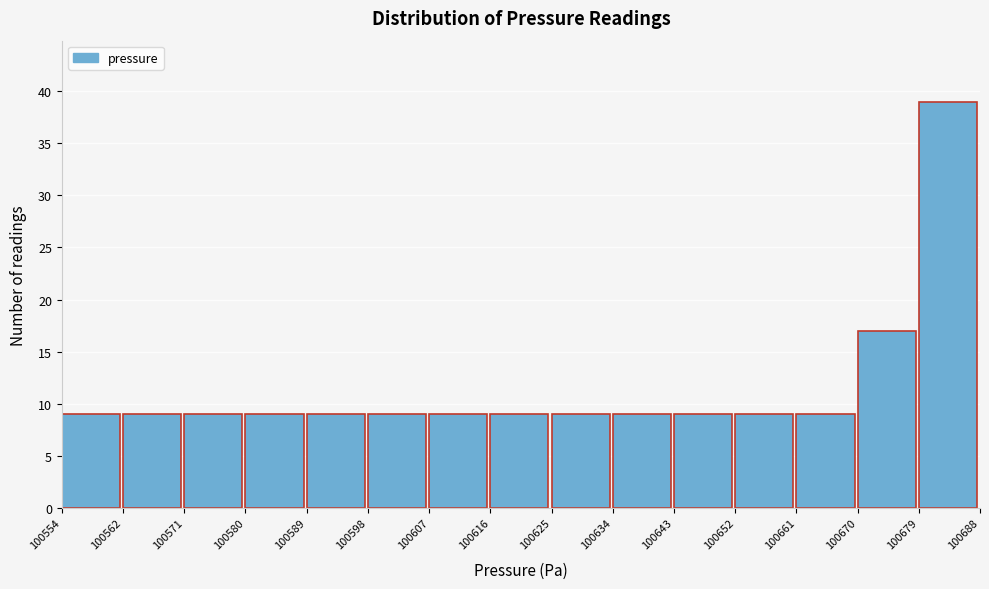

Reading left to right, list every bar in this chart as the range it spans on the x-axis followed by its height. The values are not printed on the chart, so give them approximately, as read against the axis.

100554 to 100562: 9
100562 to 100571: 9
100571 to 100580: 9
100580 to 100589: 9
100589 to 100598: 9
100598 to 100607: 9
100607 to 100616: 9
100616 to 100625: 9
100625 to 100634: 9
100634 to 100643: 9
100643 to 100652: 9
100652 to 100661: 9
100661 to 100670: 9
100670 to 100679: 17
100679 to 100688: 39